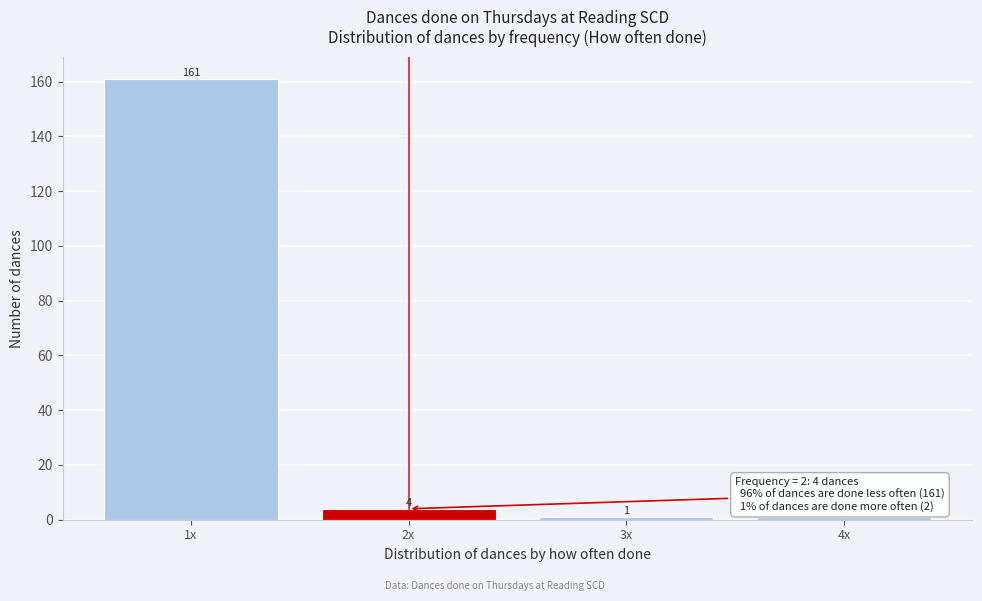

Reading left to right, what are all the values shown in this chart?

161	4	1	1